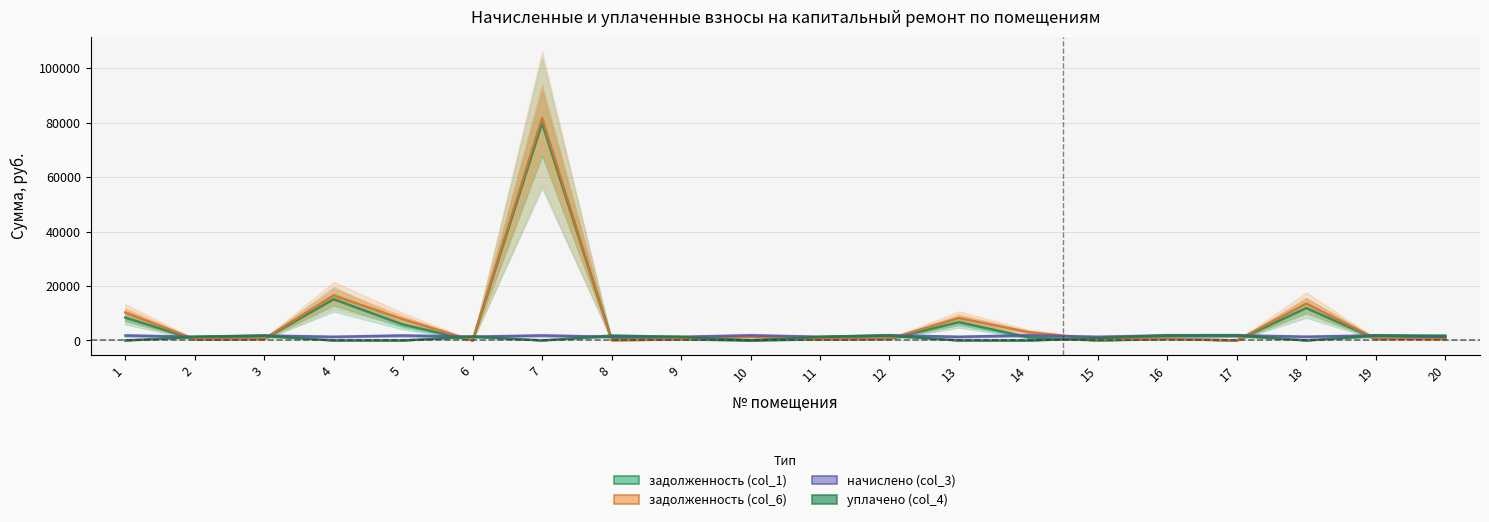

Which series has the largest range (max minus min)?

задолженность (col_6)